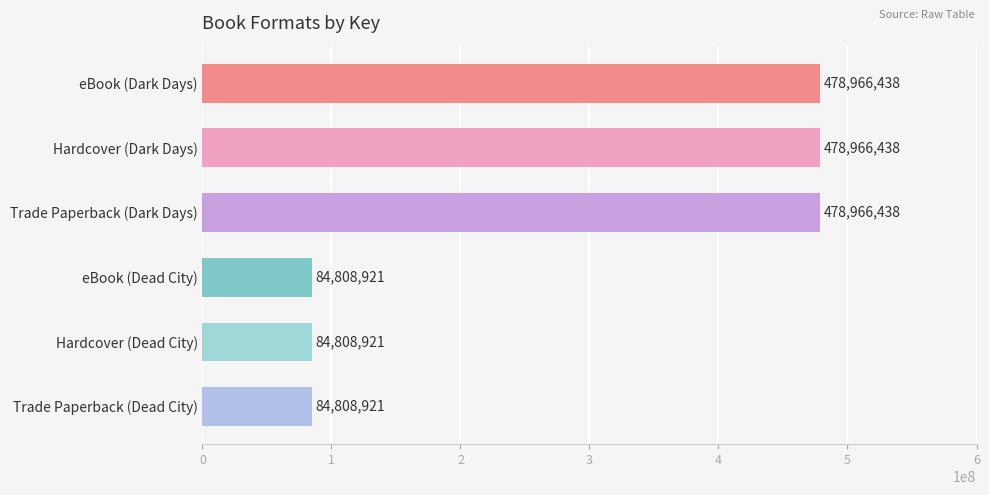

How many series are shown in this chart?

1